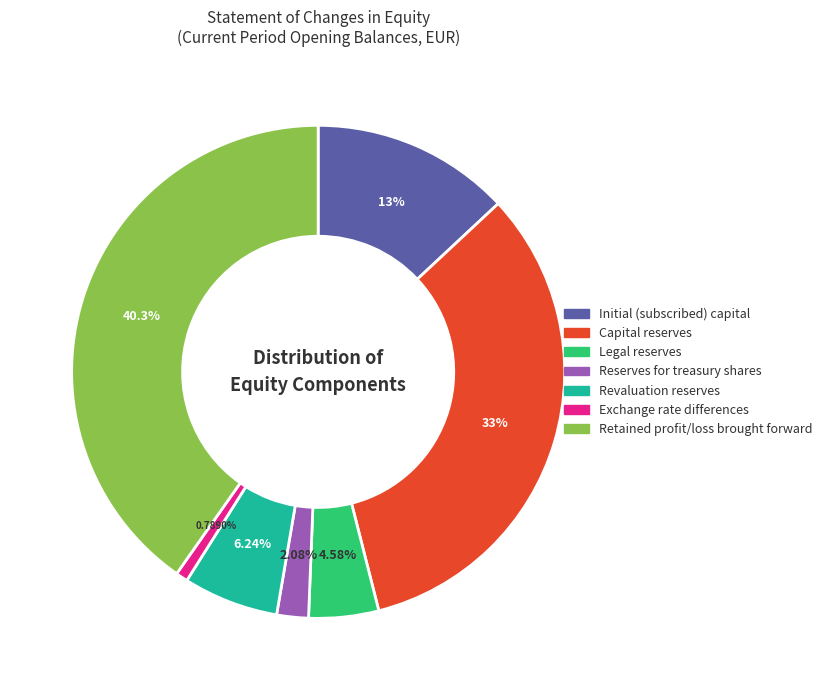

Does any single category account for the majority?

No